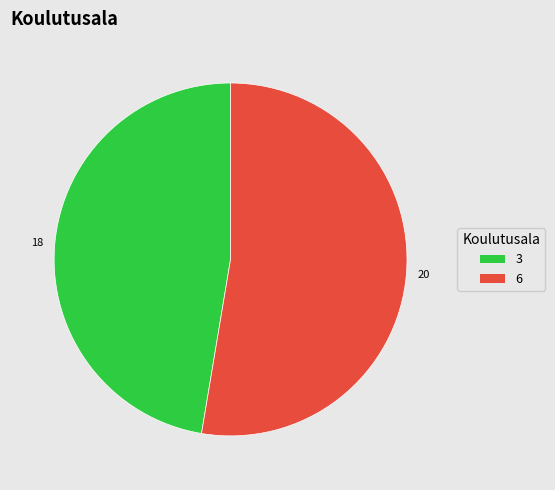

Which category has the smallest portion of the pie?

3